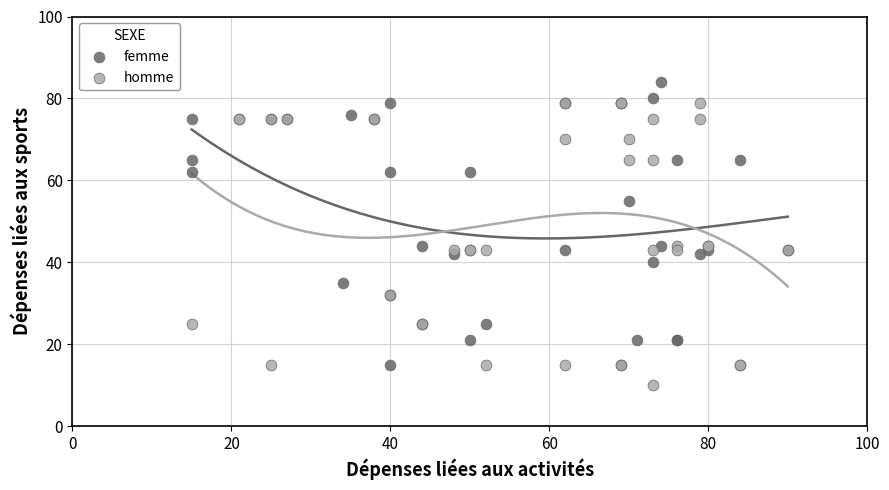

What are all the series names shown in the legend?

femme, homme